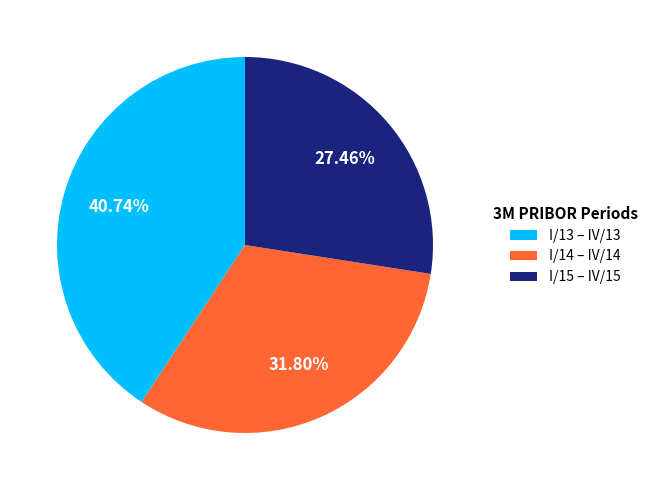

Count the number of slices in the pie.

3